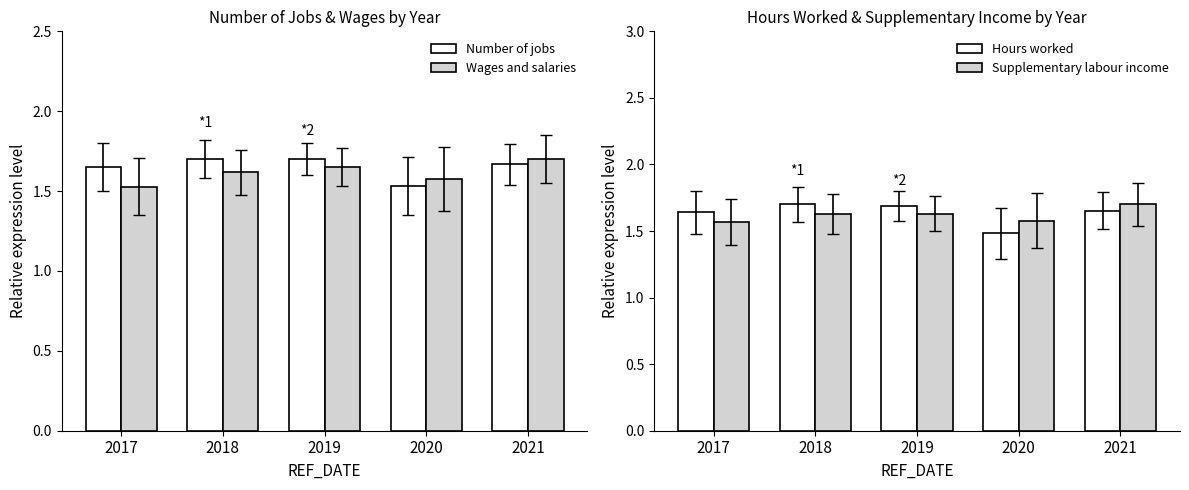

Reading left to right, extract all data points from this chart.

Number of jobs: 1.7	1.7	1.7	1.5	1.7
Wages and salaries: 1.5	1.6	1.6	1.6	1.7
Hours worked: 1.6	1.7	1.7	1.5	1.7
Supplementary labour income: 1.6	1.6	1.6	1.6	1.7